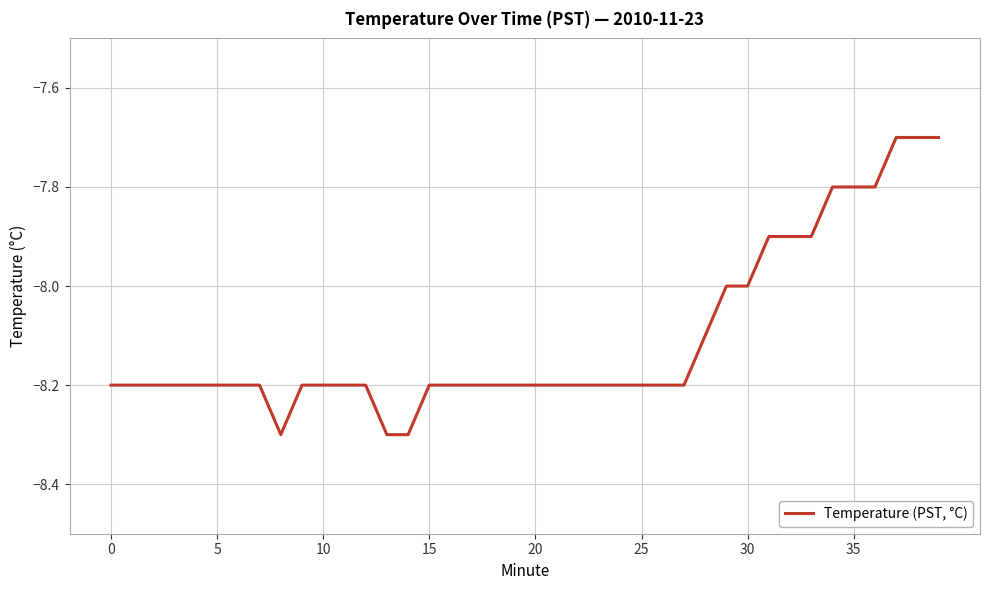

Is this an area chart (filled region under the line)?

No